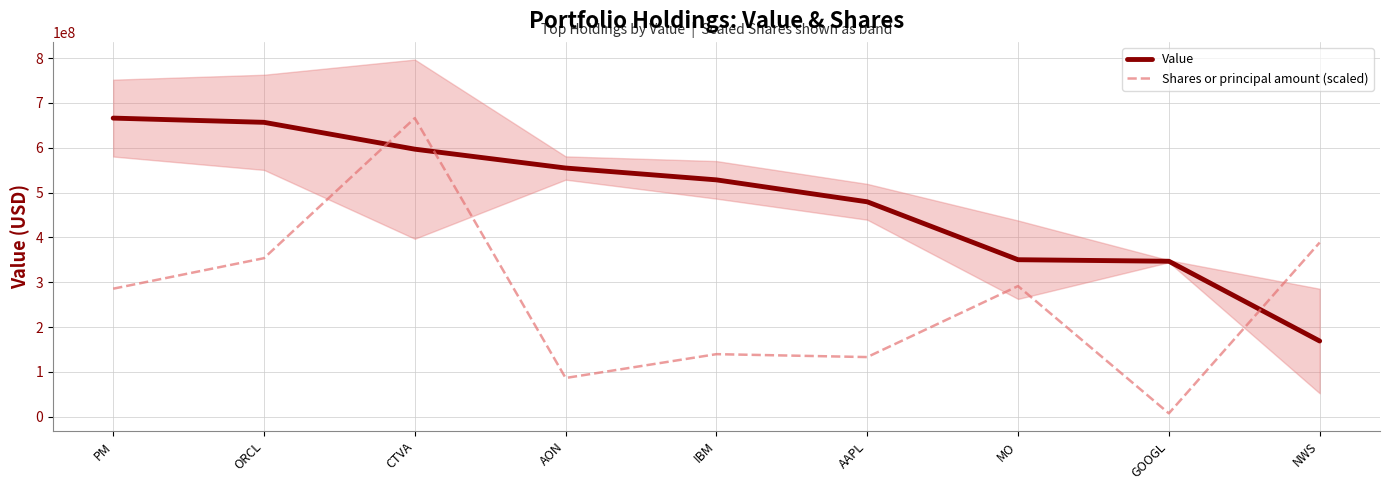

Reading left to right, list all the values displayed in this chart.

Value: 666029000.0	656612000.0	596748000.0	554692000.0	528292000.0	479375000.0	350225000.0	346804000.0	168918000.0
Shares or principal amount (scaled): 285585186.5	353655362.8	666029000.0	86456620.8	139616249.8	133099091.2	291444523.0	7608780.4	388520767.2